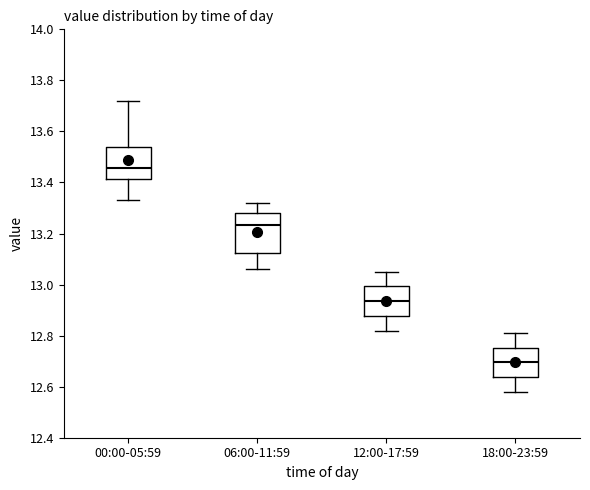

Comparing the boxes themselves (not the whiskers), which one is the tallest?

06:00-11:59